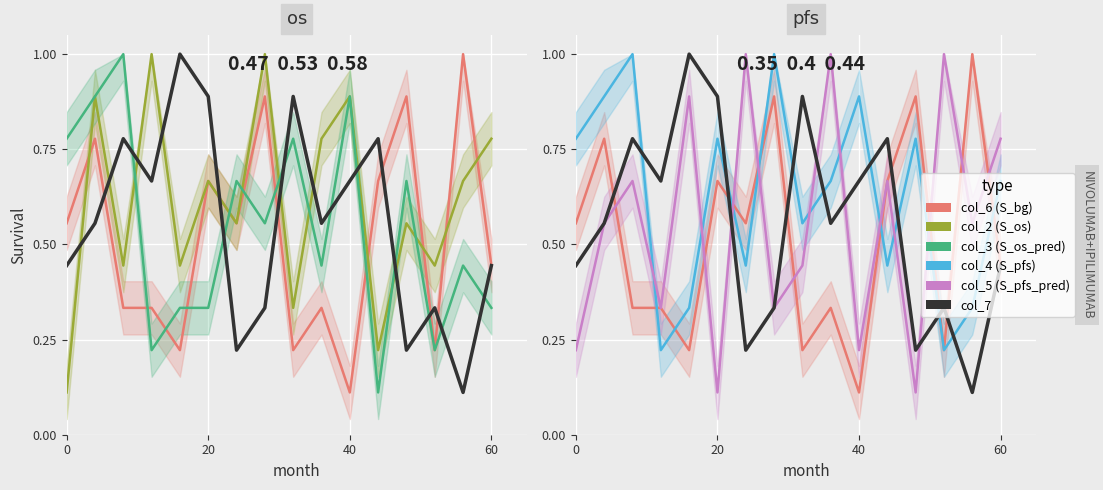

Which series has the largest range (max minus min)?

col_6